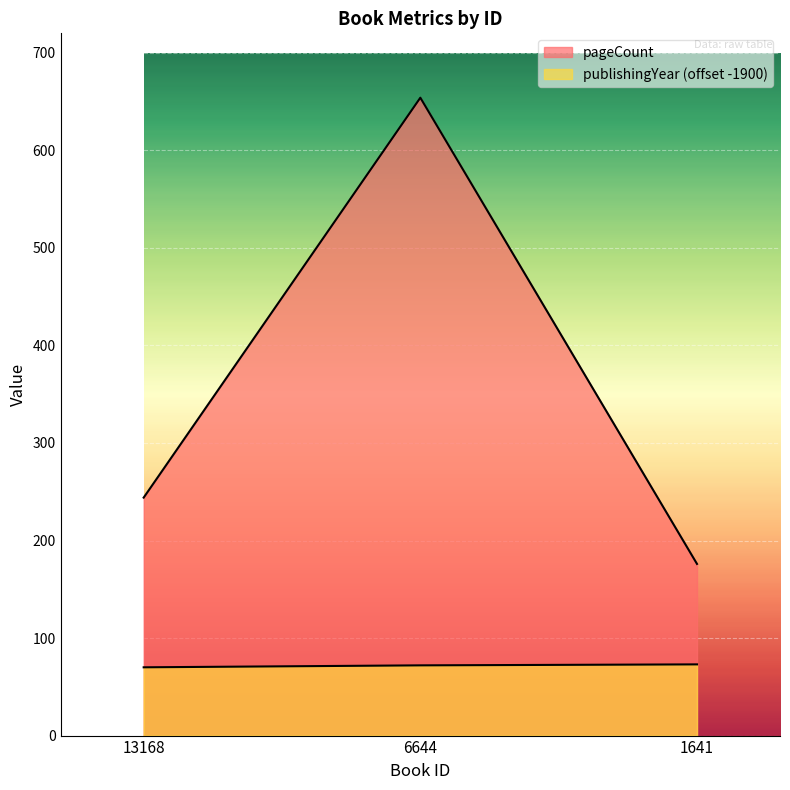

How many lines are shown in the chart?

2